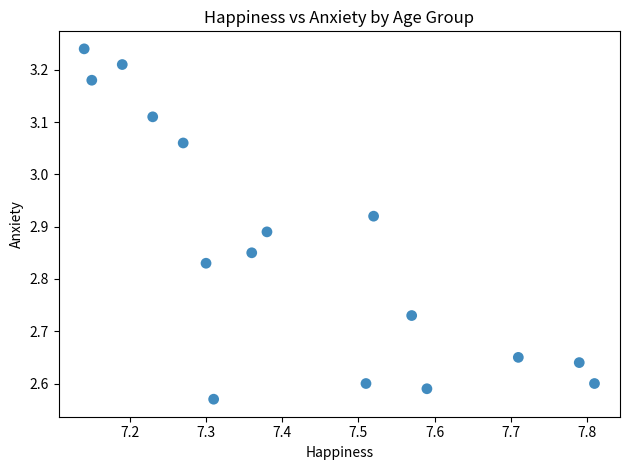

What is the range of Y values (max minus min)?

0.7